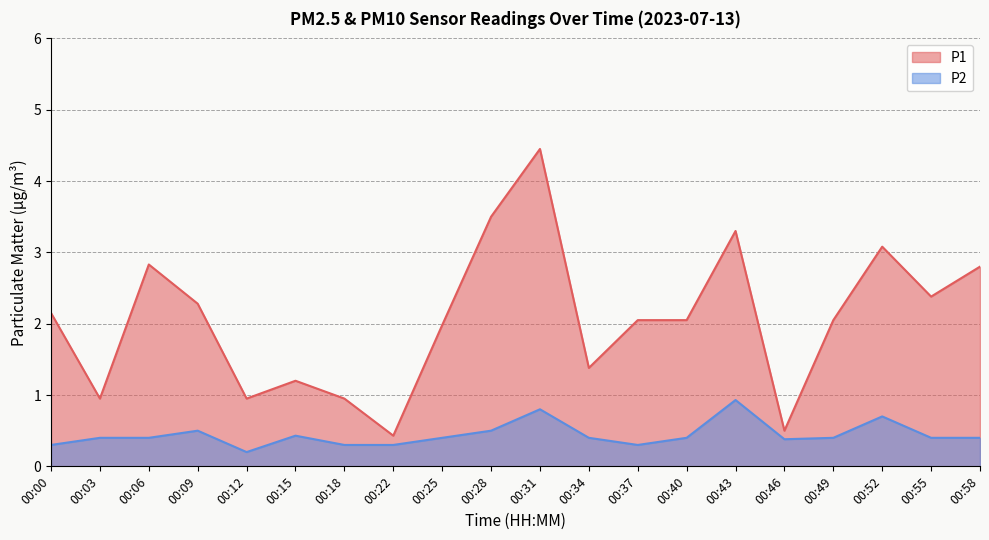

How many interior local valleys does the P2 series have?

3